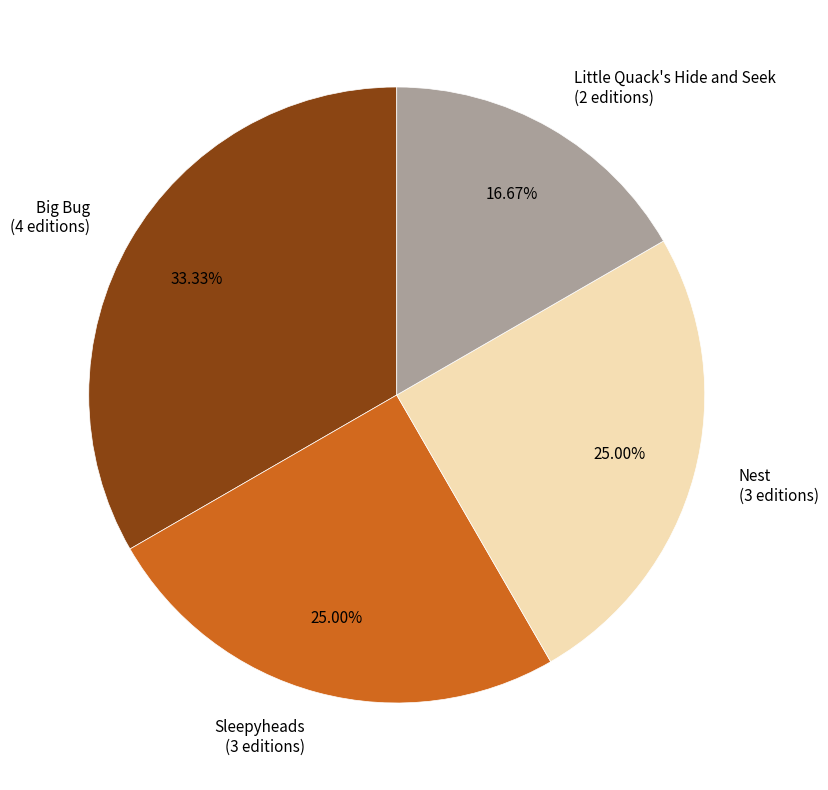

To the nearest percent, what is the difference between the largest and smallest slice percentages?

17%